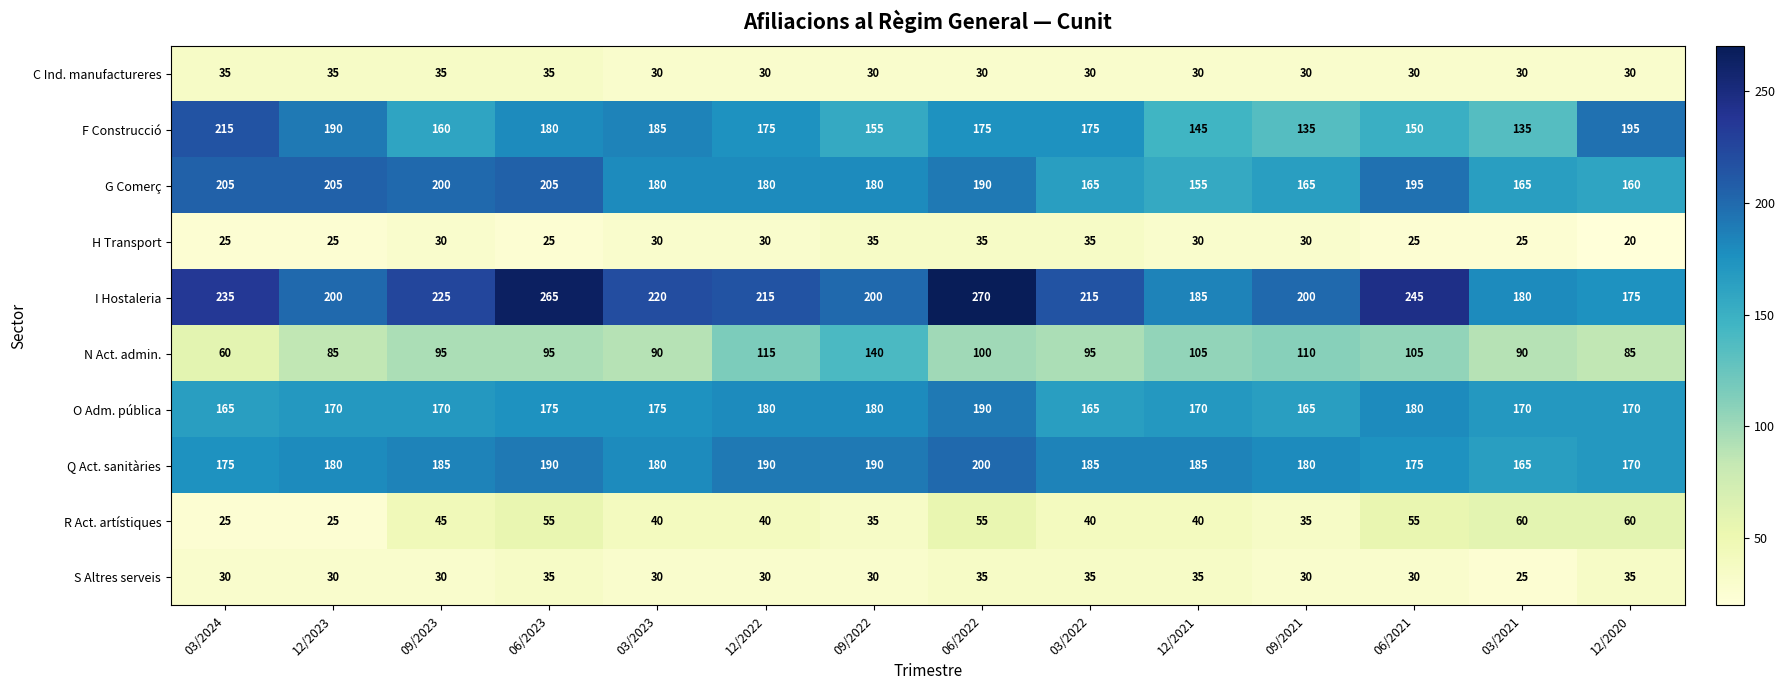

Which label corresponds to the largest value in the chart?

06/2022